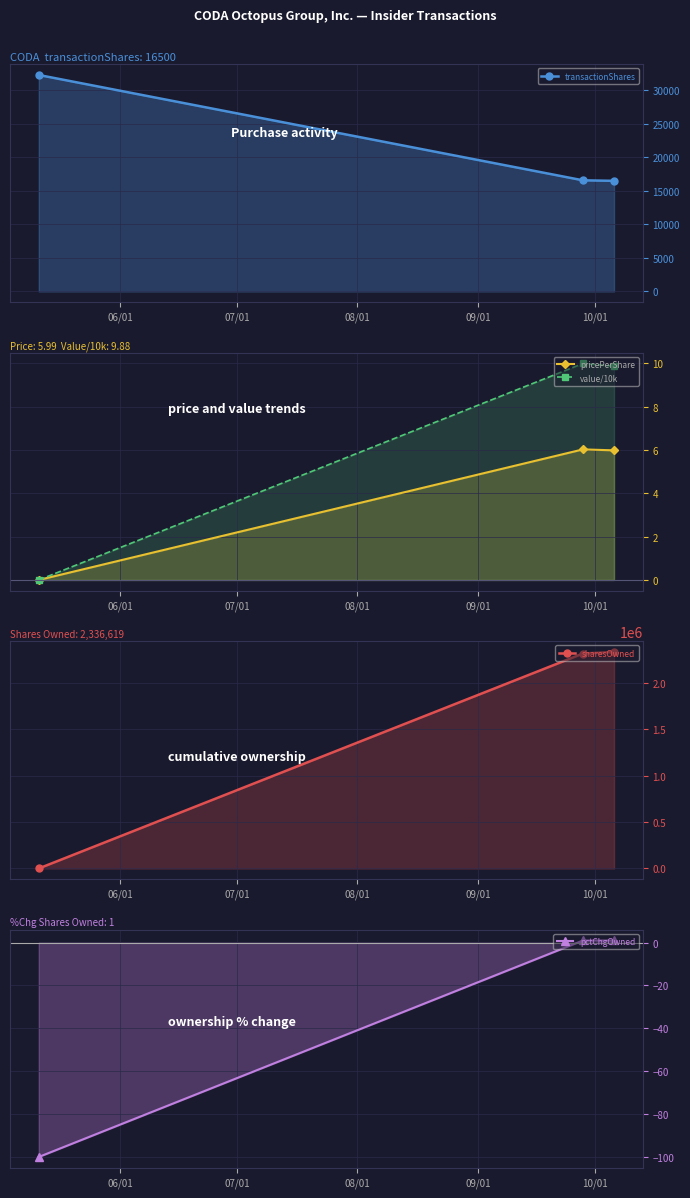

Which series has the largest range (max minus min)?

sharesOwned